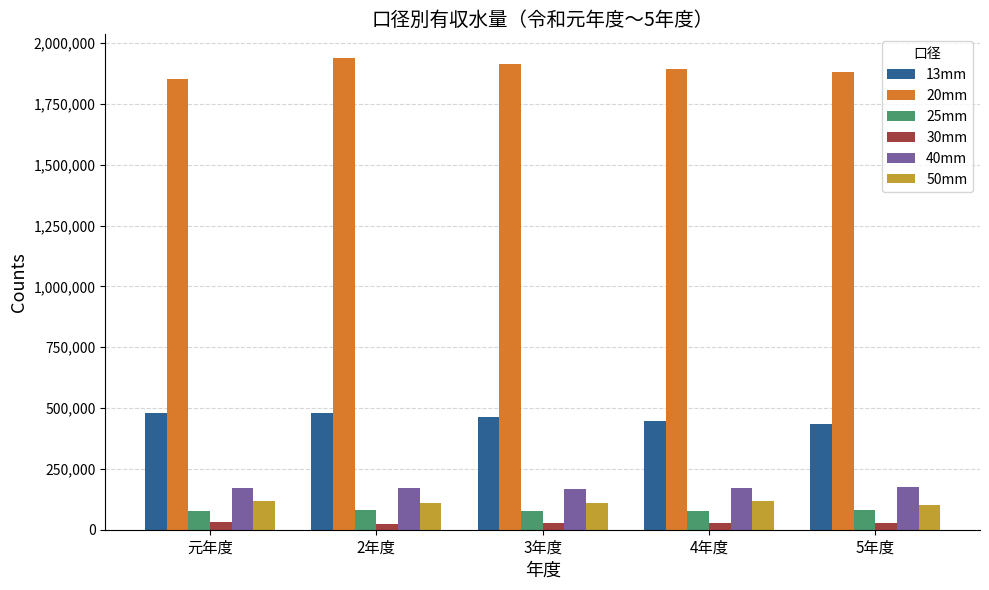

At which label does 30mm first exceed 26578?

元年度